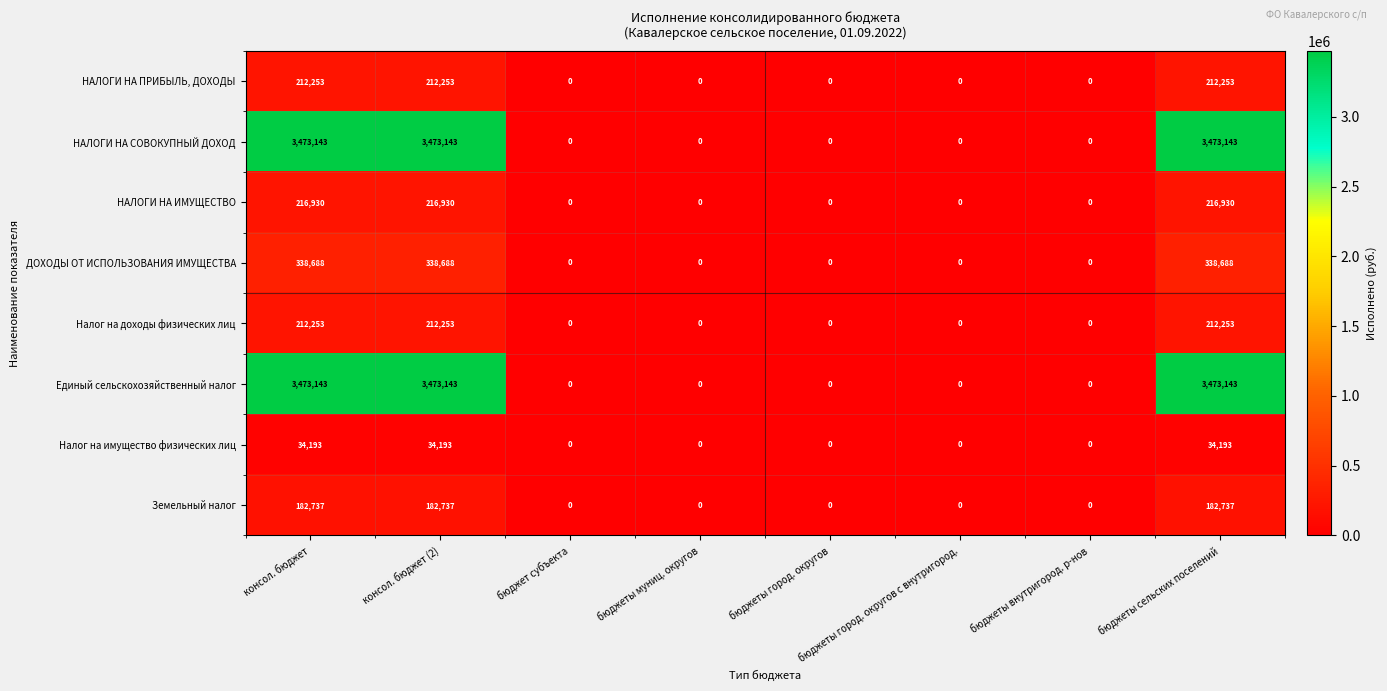

At how many categories does at least one series exceed 246426?

3